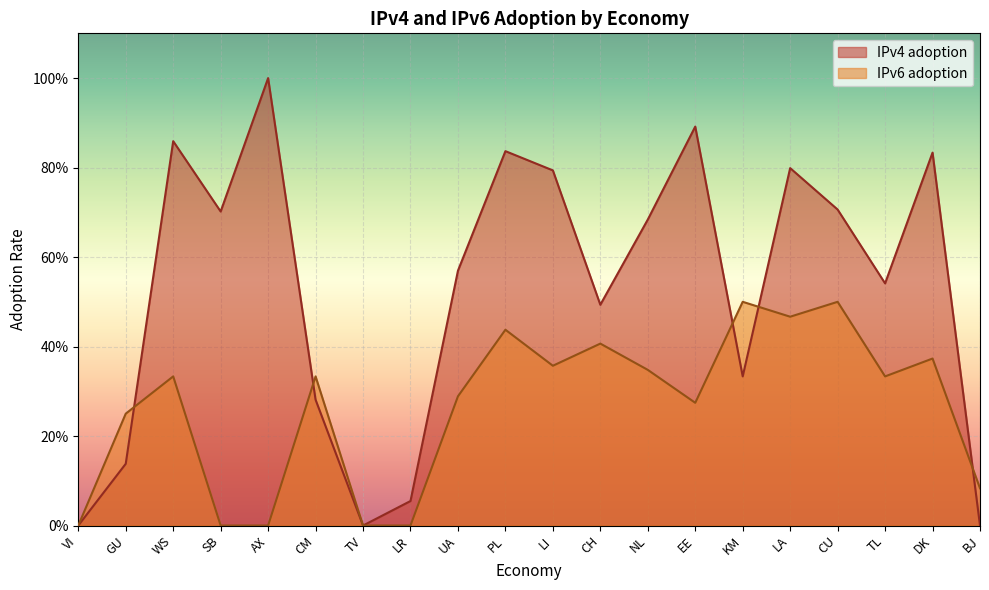

In IPv4 adoption, how many points are higher than both neighbors (excluding endpoints)?

6